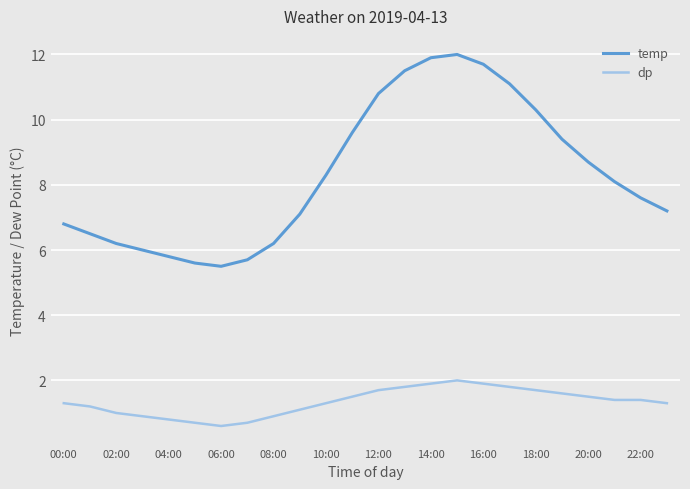

What are all the series names shown in the legend?

temp, dp